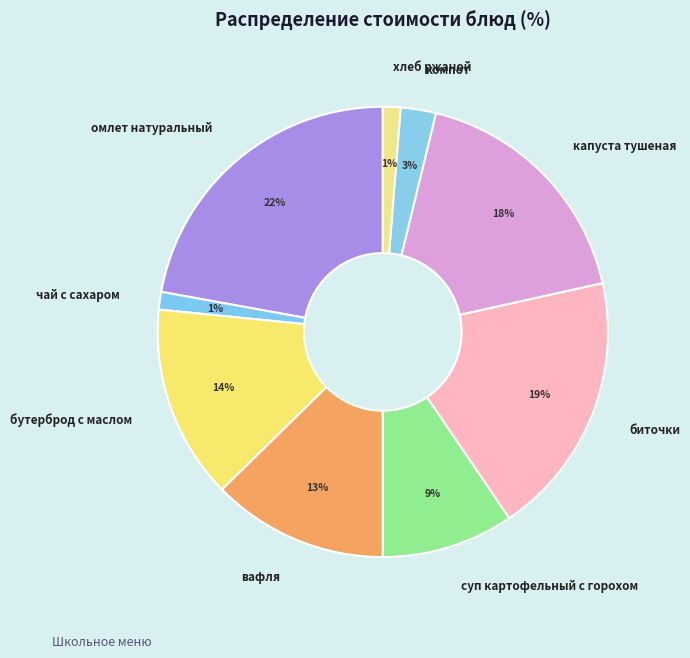

To the nearest percent, what percentage of the pie is бутерброд с маслом?

14%